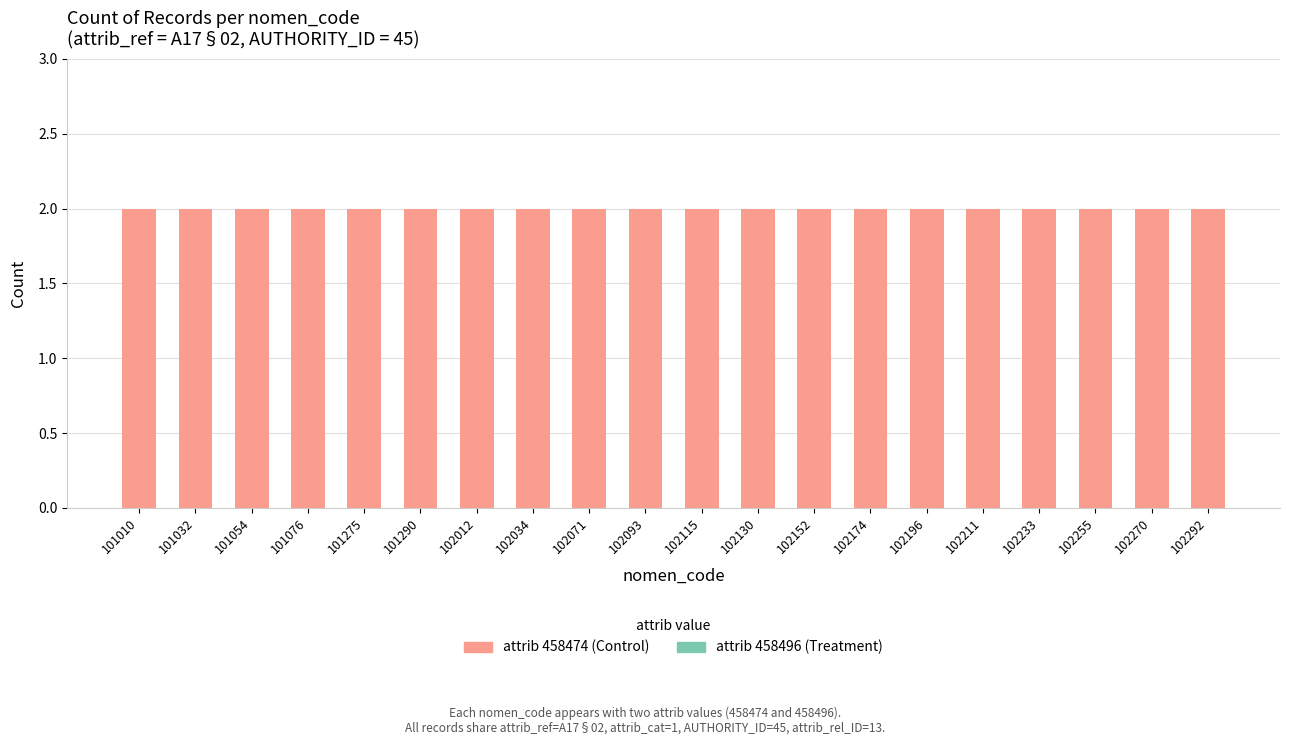

At 102255, list the series in order from largest to smallest.

Control, Treatment